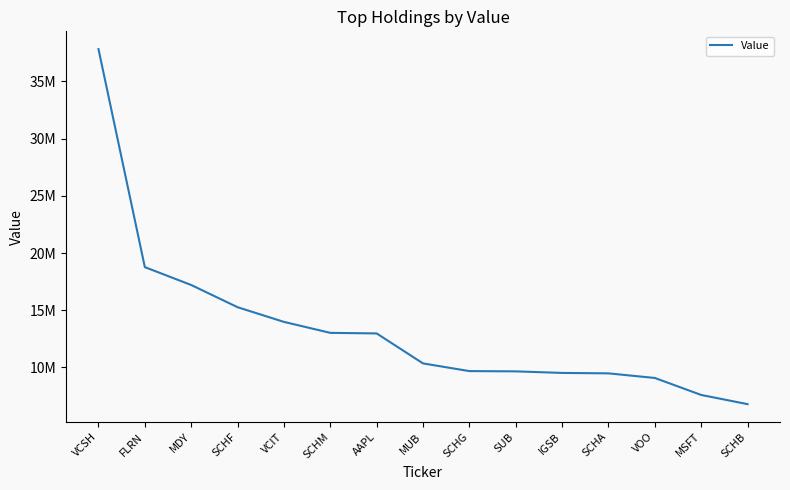

Does the chart have visible grid lines?

No